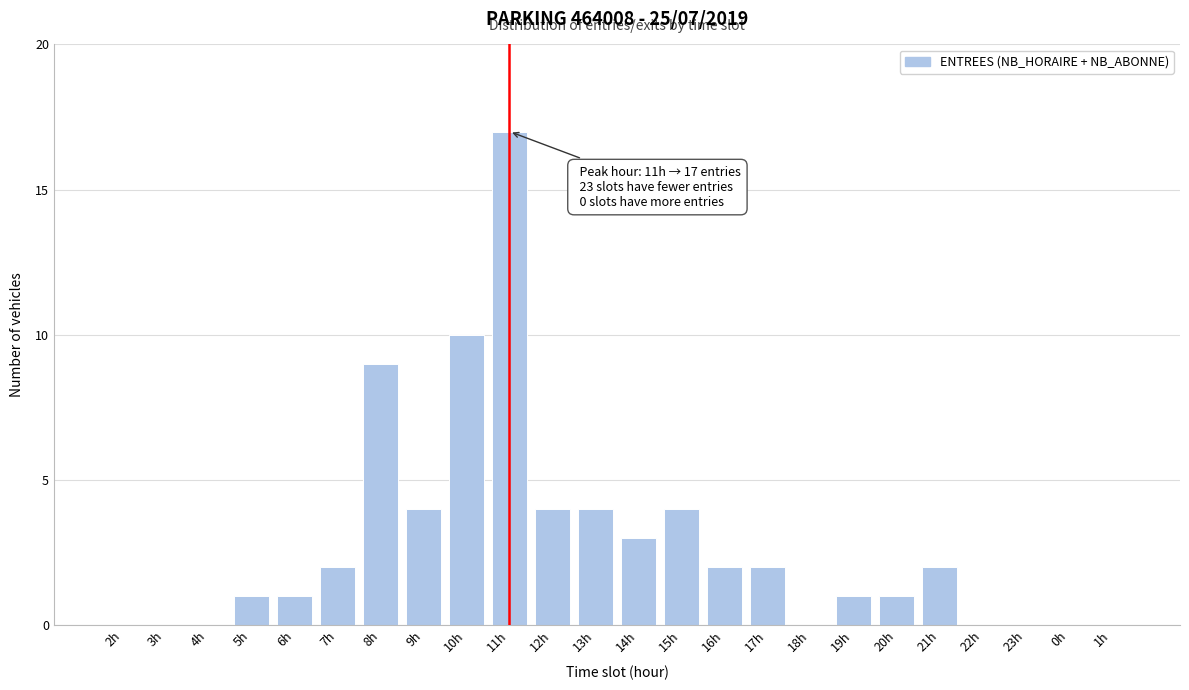

Reading left to right, what are all the values shown in this chart?

2h=0	3h=0	4h=0	5h=1	6h=1	7h=2	8h=9	9h=4	10h=10	11h=17	12h=4	13h=4	14h=3	15h=4	16h=2	17h=2	18h=0	19h=1	20h=1	21h=2	22h=0	23h=0	0h=0	1h=0